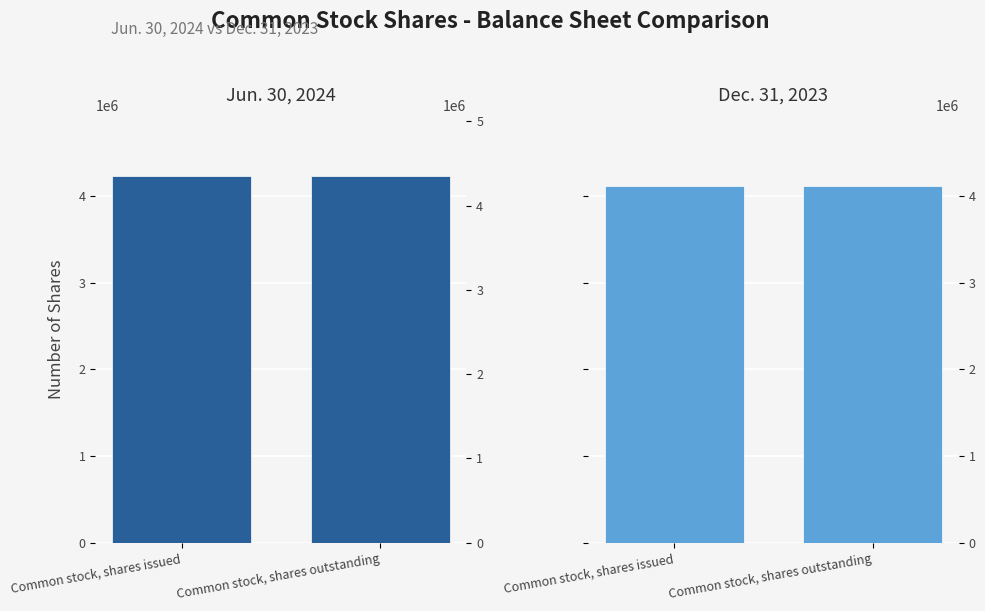

What is the spread (max minus min) of values at Common stock, shares outstanding?

117185